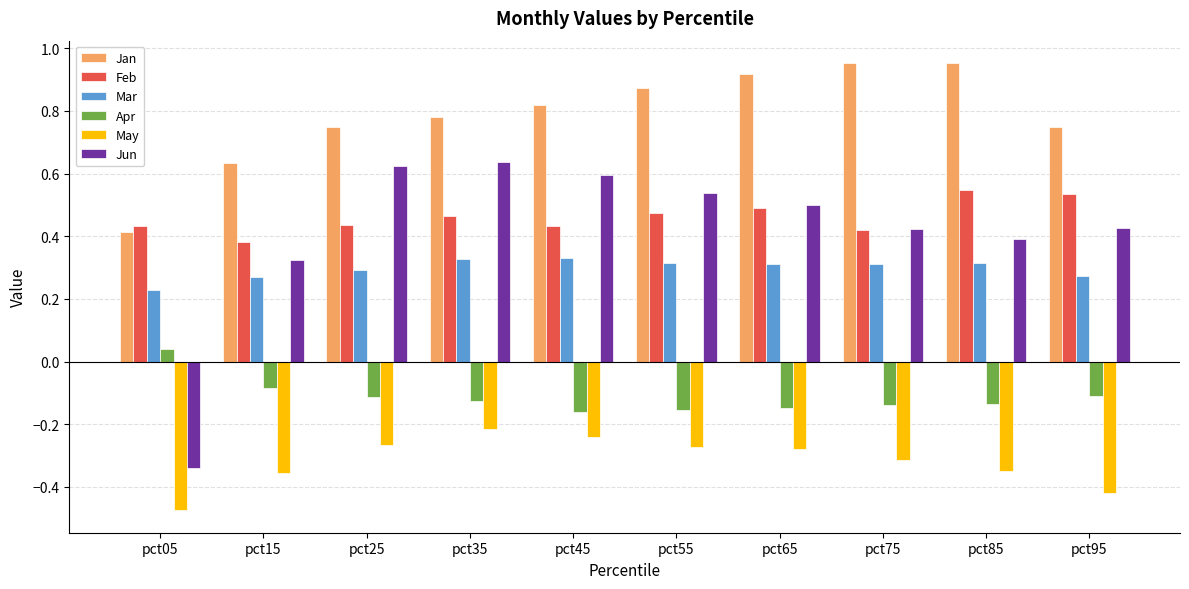

Is the value of Feb at pct45 greater than the value of Jun at pct65?

No